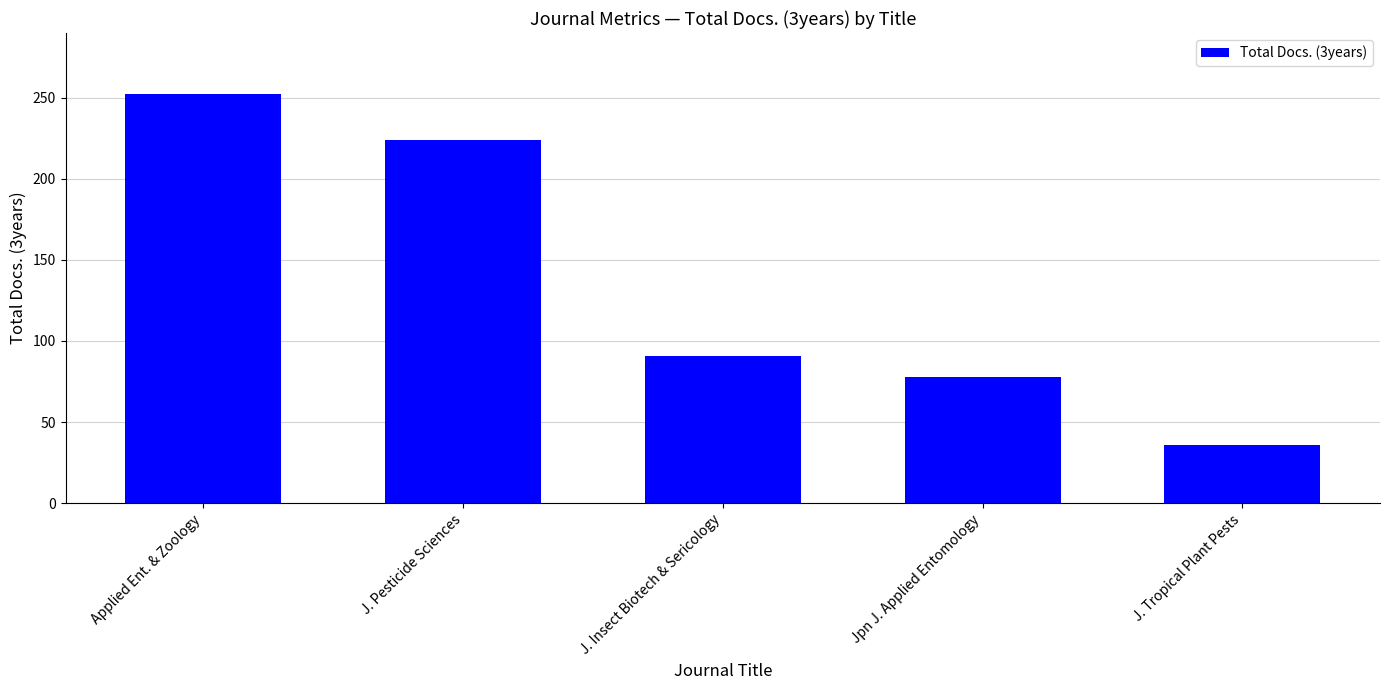

What is the value of the 4th bar from the left?

78